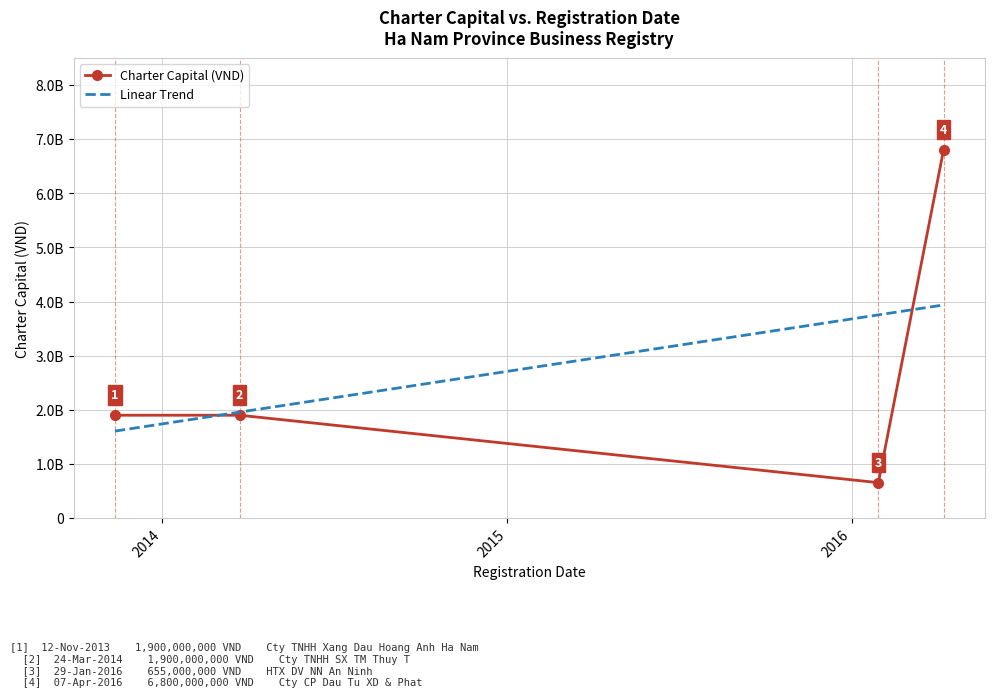

What are all the series names shown in the legend?

Charter Capital (VND), Linear Trend